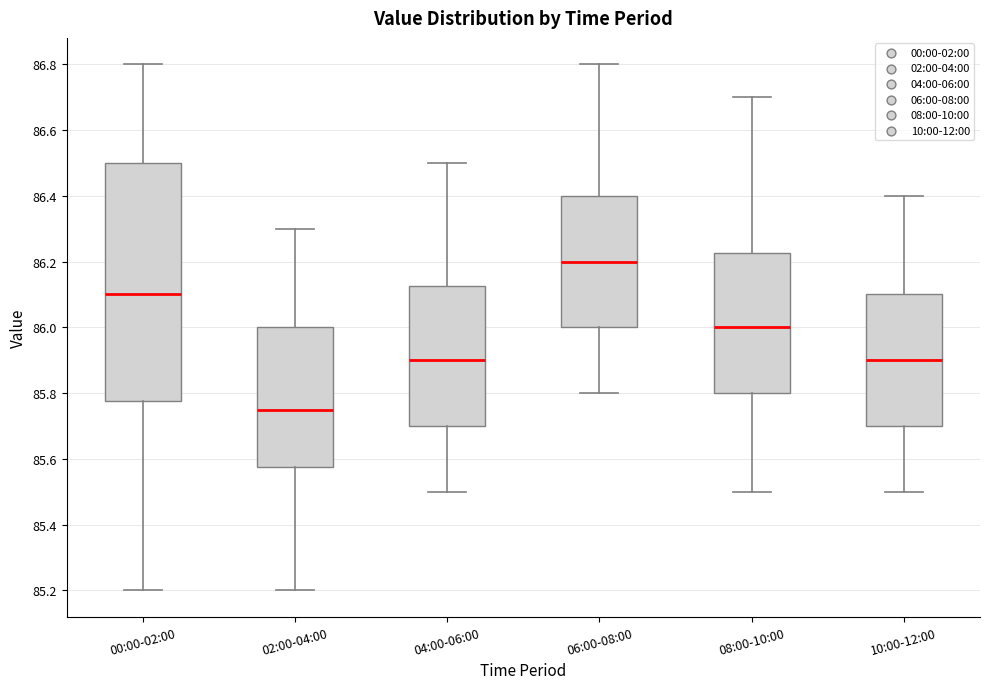

Reading left to right, transcribe this box plot: for each box, give where its median line is, the range the box spans, and where its two whiskers end, as read against the y-axis. The values are not printed on the chart, so give them approximately, as read against the axis.

00:00-02:00: median 86.10, box 85.78 to 86.50, whiskers 85.20 to 86.80
02:00-04:00: median 85.76, box 85.58 to 86.00, whiskers 85.20 to 86.30
04:00-06:00: median 85.90, box 85.70 to 86.12, whiskers 85.50 to 86.50
06:00-08:00: median 86.20, box 86.00 to 86.40, whiskers 85.80 to 86.80
08:00-10:00: median 86.00, box 85.80 to 86.22, whiskers 85.50 to 86.70
10:00-12:00: median 85.90, box 85.70 to 86.10, whiskers 85.50 to 86.40